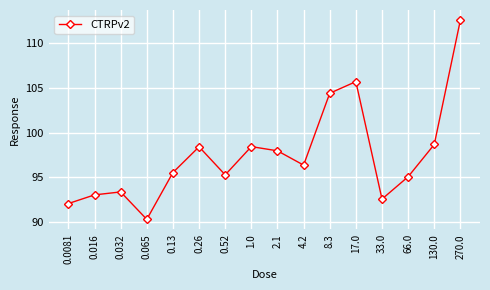

What is the label of the 5th point from the right?

17.0